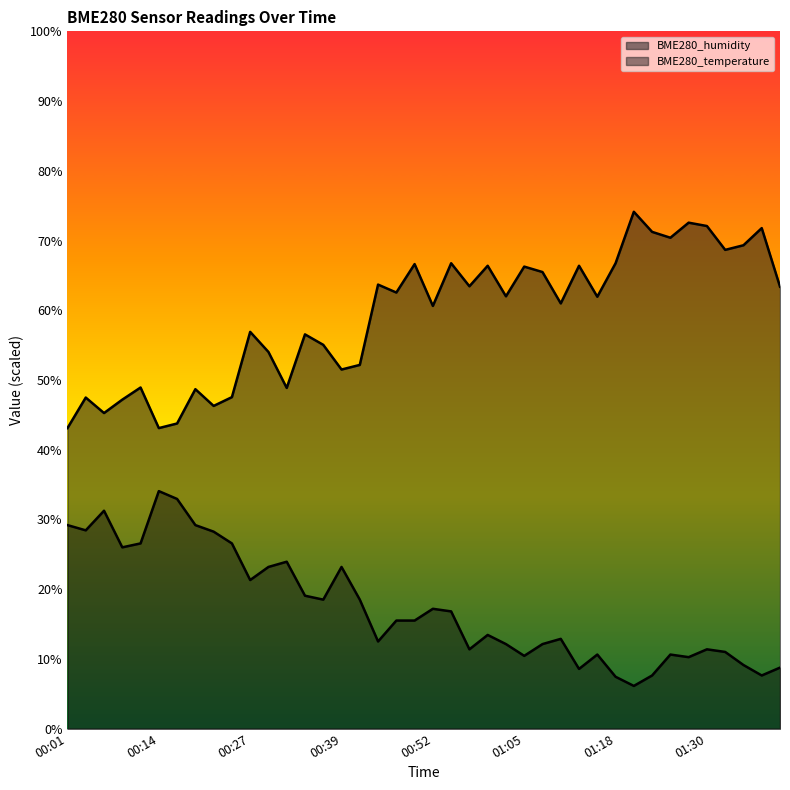

True or false: BME280_humidity and BME280_temperature intersect in this chart.

False